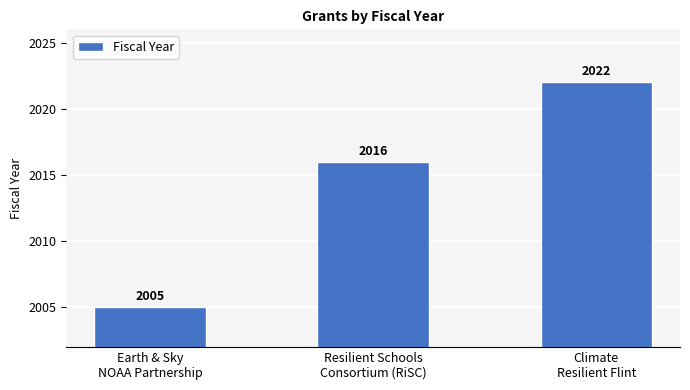

Count the number of data series in this chart.

1